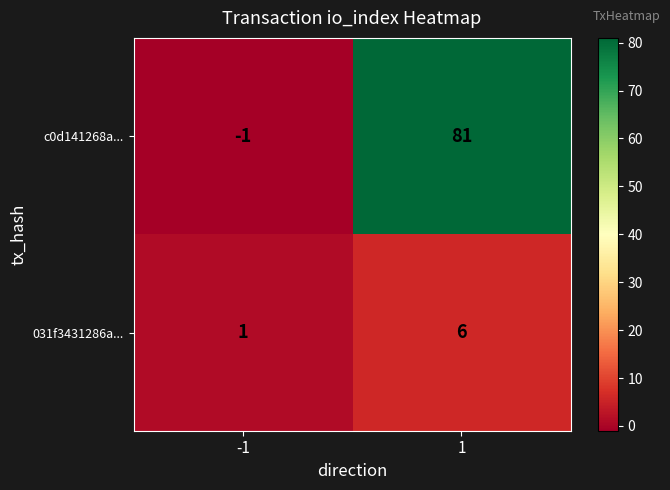

The c0d141268a... series shows 109 at 1. True or false?

False